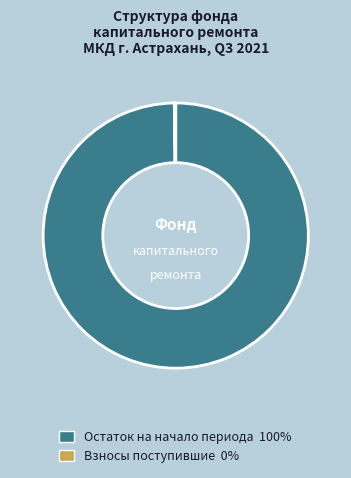

Is there any slice that represents more than half of the pie?

Yes